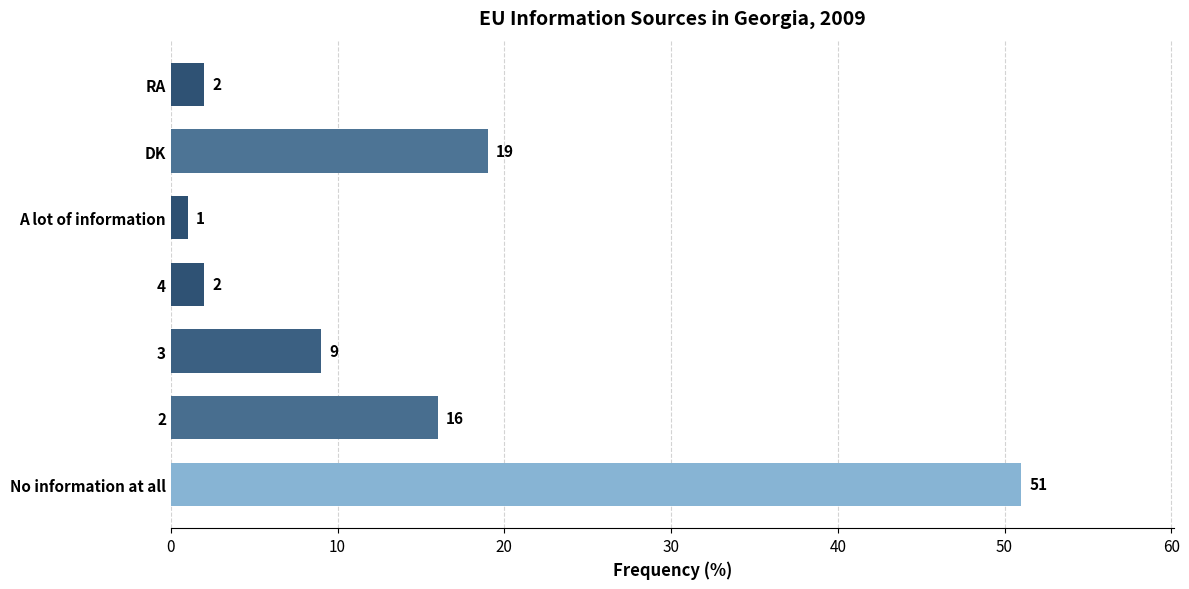

What is the average value?

14